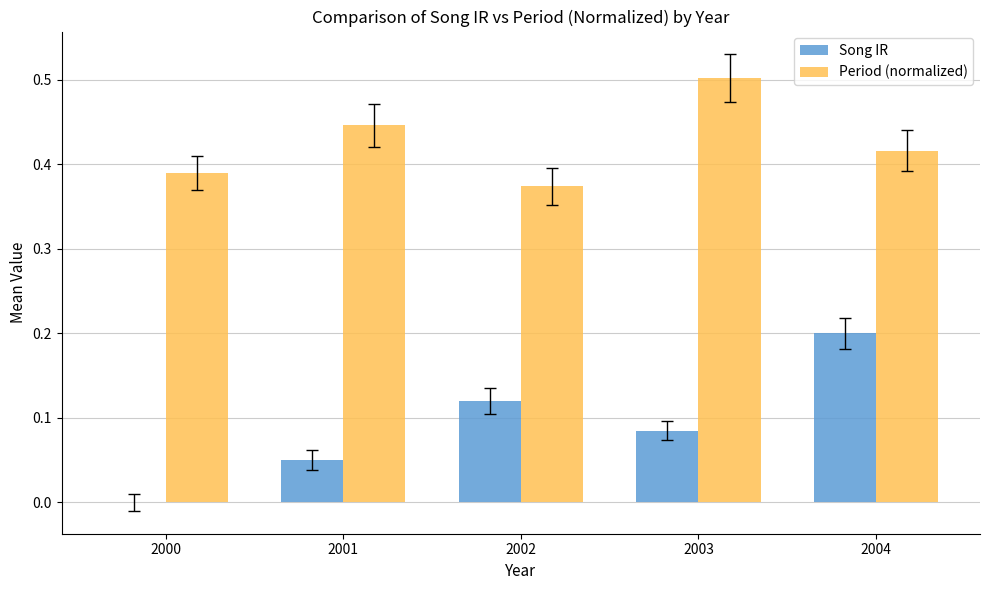

How many positive values does the Song IR series have?

4